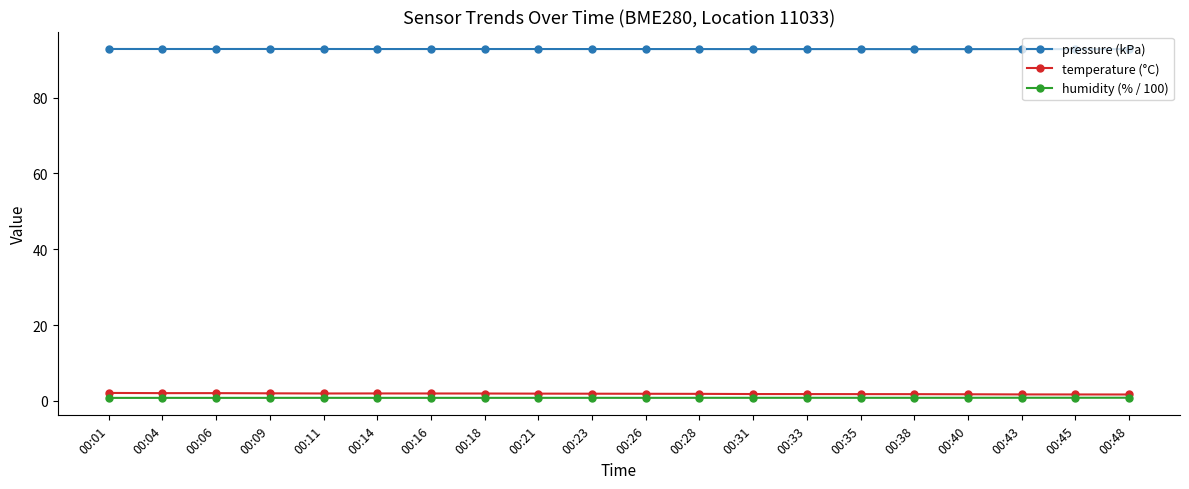

At how many categories does at least one series exceed 7?

20